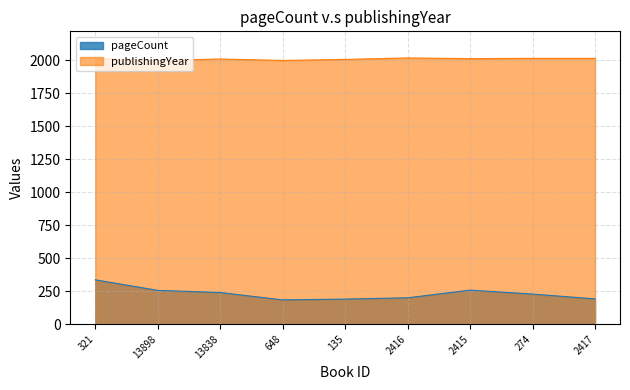

True or false: publishingYear and pageCount intersect in this chart.

False